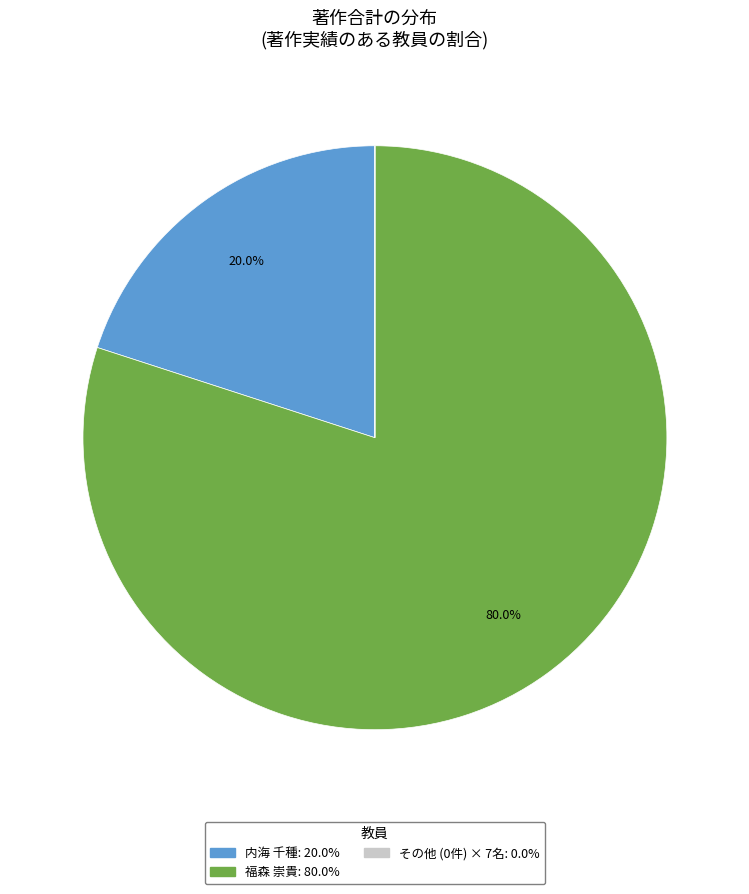

Is there any slice that represents more than half of the pie?

Yes